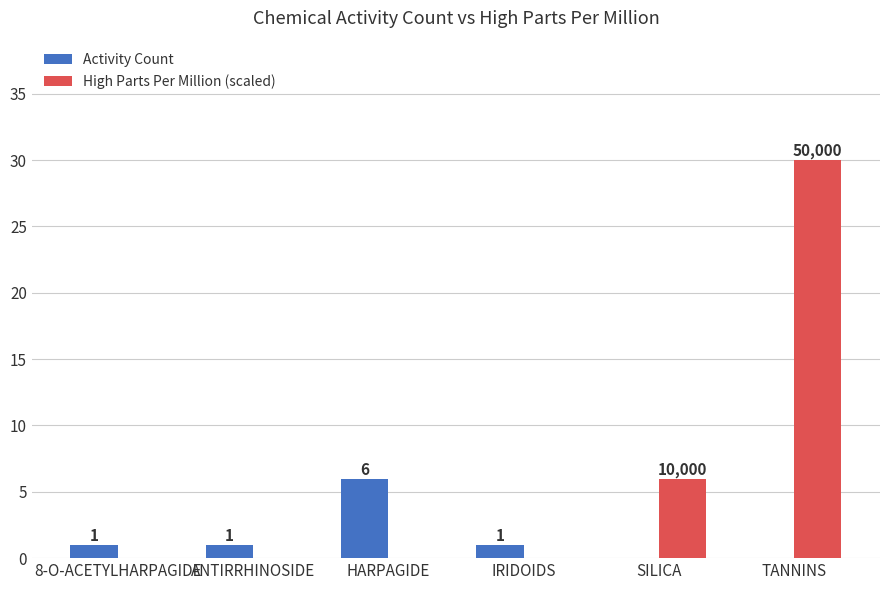

How many positive values does the Activity Count series have?

4